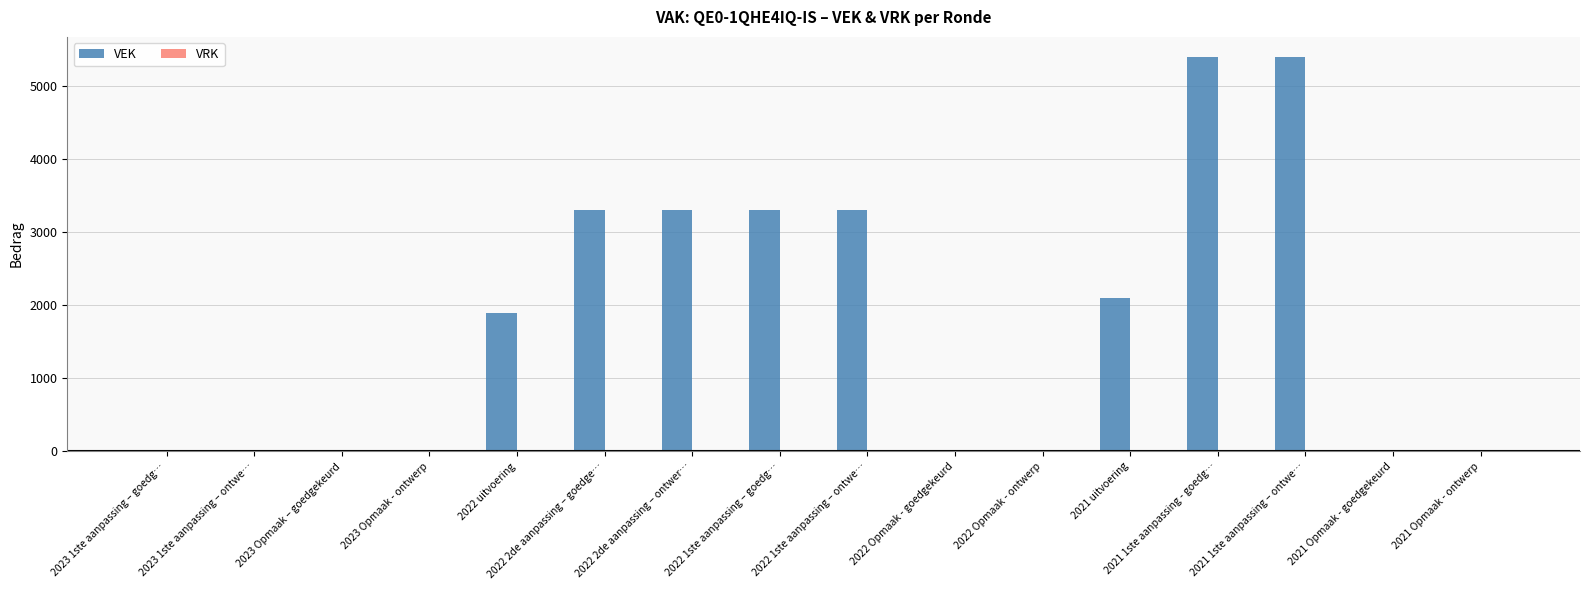

Are the bars grouped side by side (vs. stacked)?

No